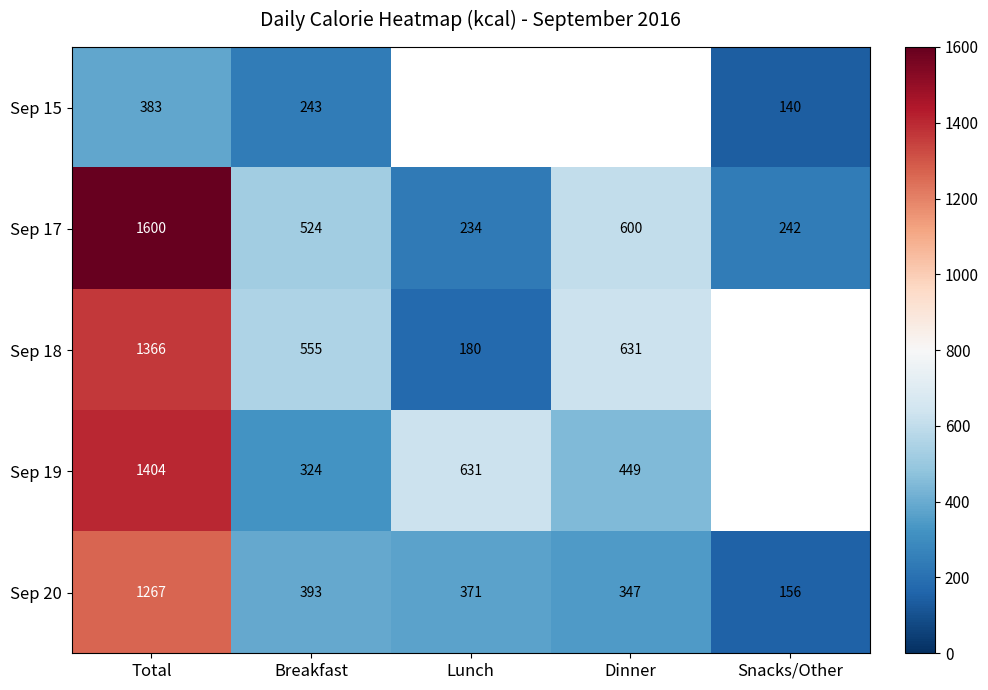

How many data points does each series have?

5